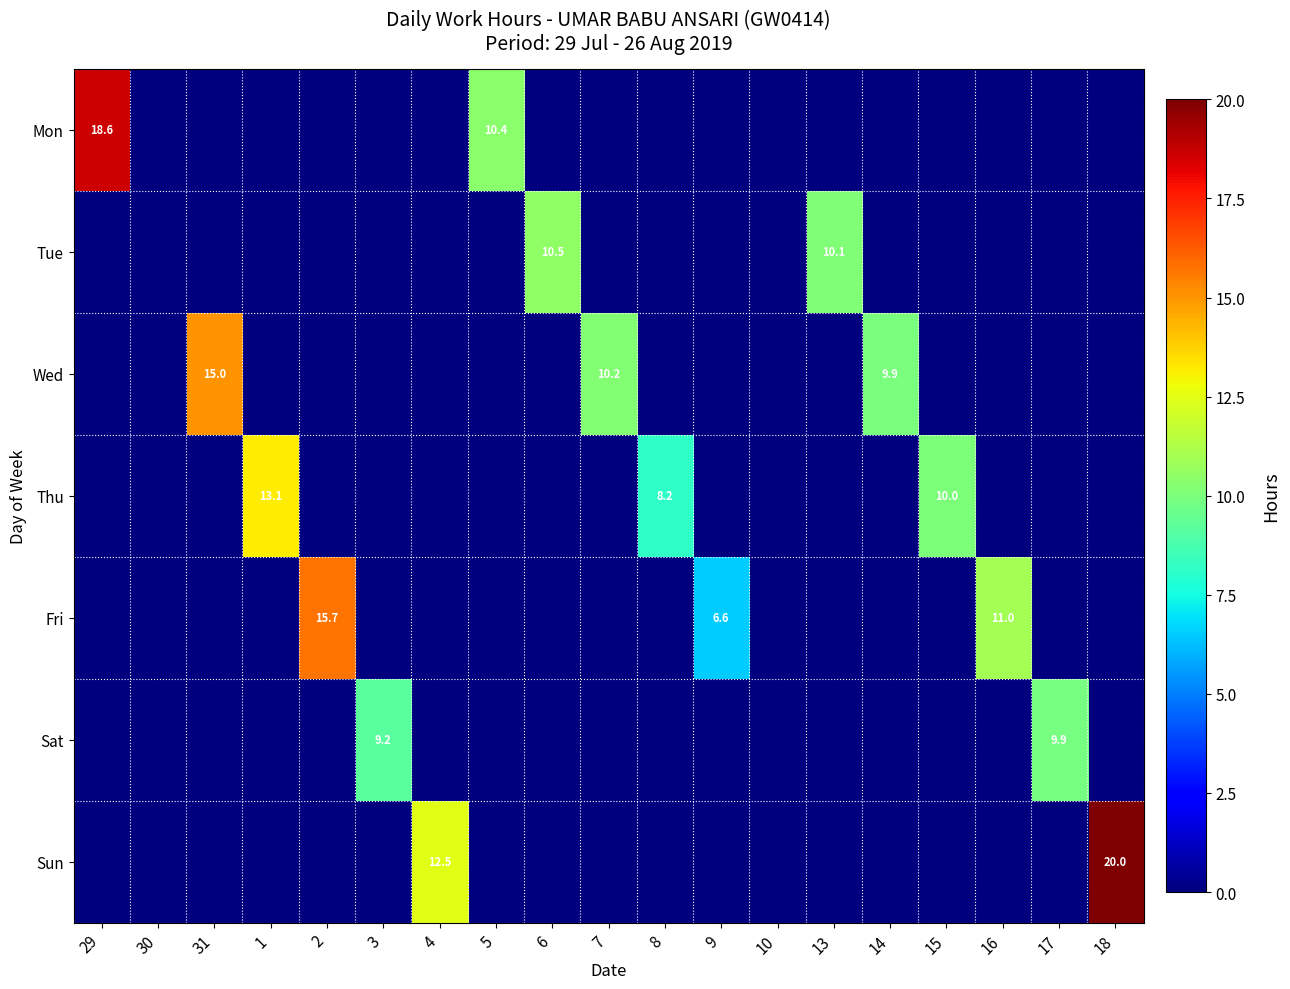

Is the value of Sat at 3 greater than the value of Tue at 6?

No